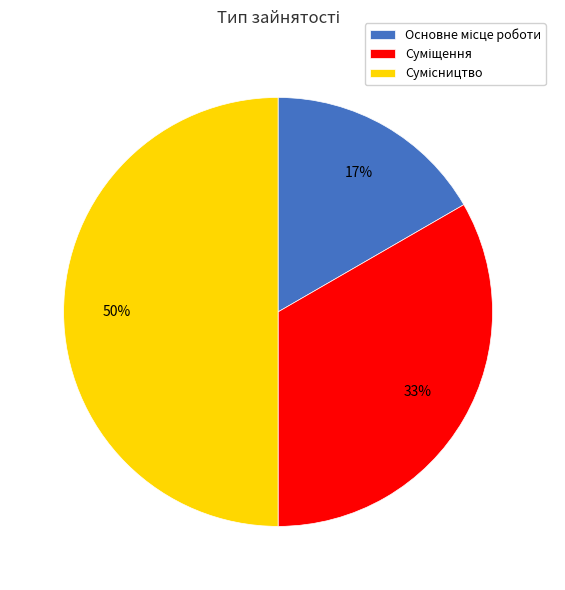

To the nearest percent, what is the difference between the largest and smallest slice percentages?

33%